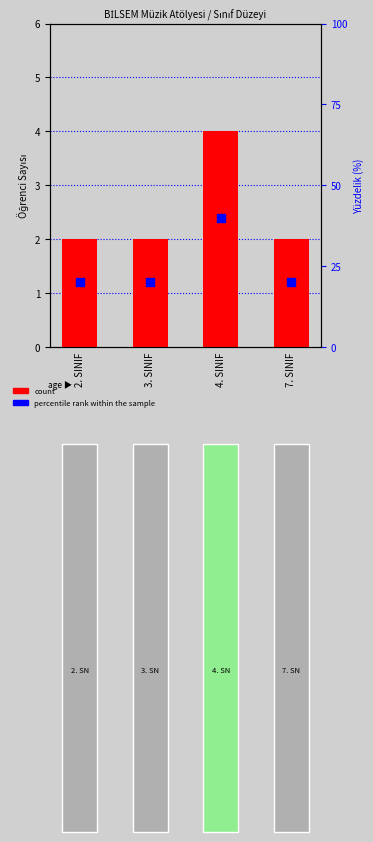

Which series contains the highest Y value?

percentile rank within the sample